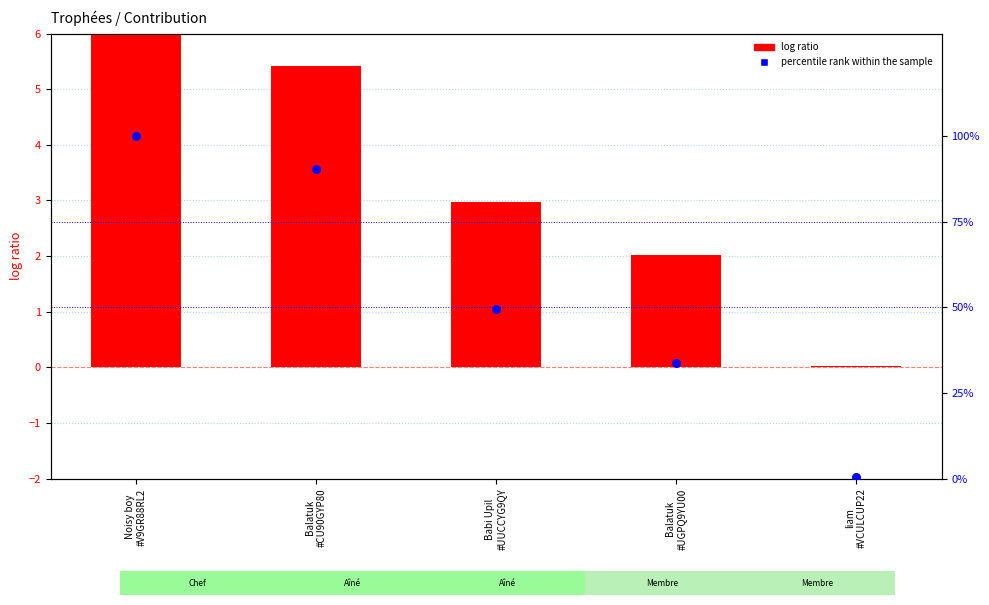

Is the value of percentile rank within the sample at Babi Upil
#UUCCYG9QY greater than the value of log ratio at Balatuk
#UGPQ9YU00?

Yes